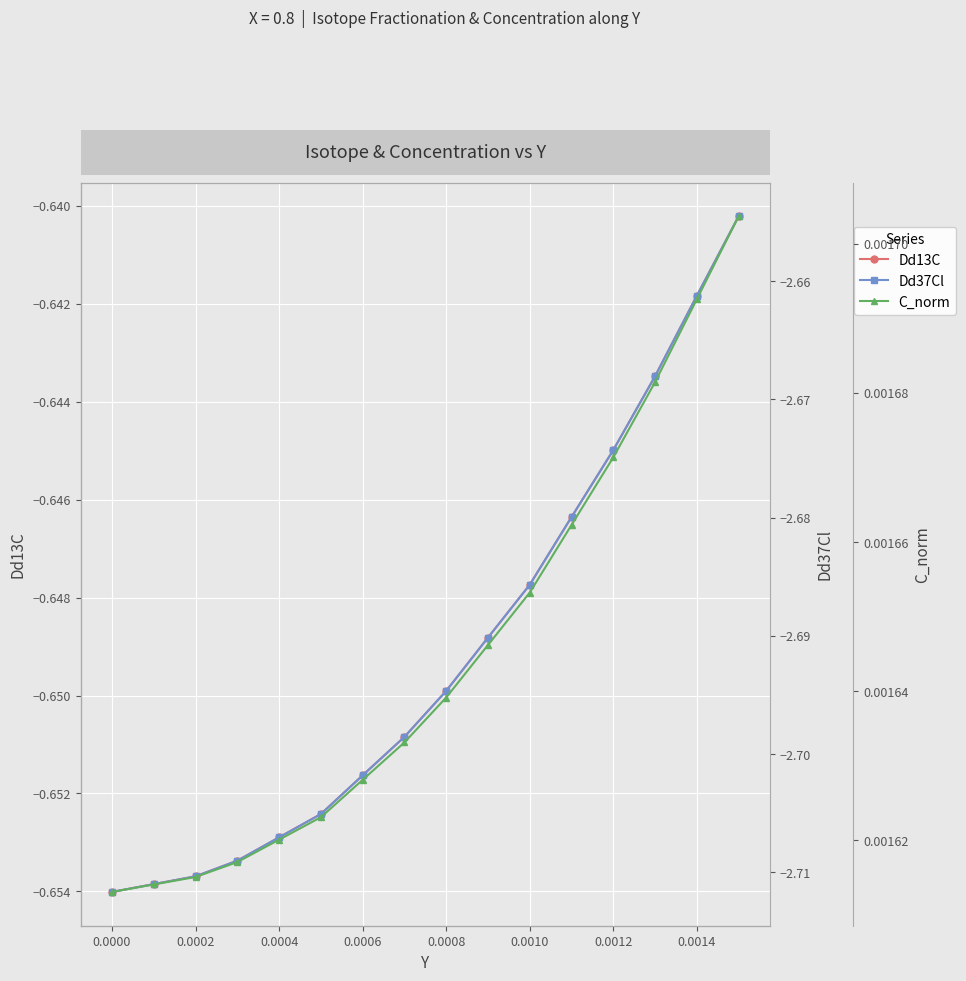

True or false: Dd13C has more than 0 points higher than both neighbors.

False